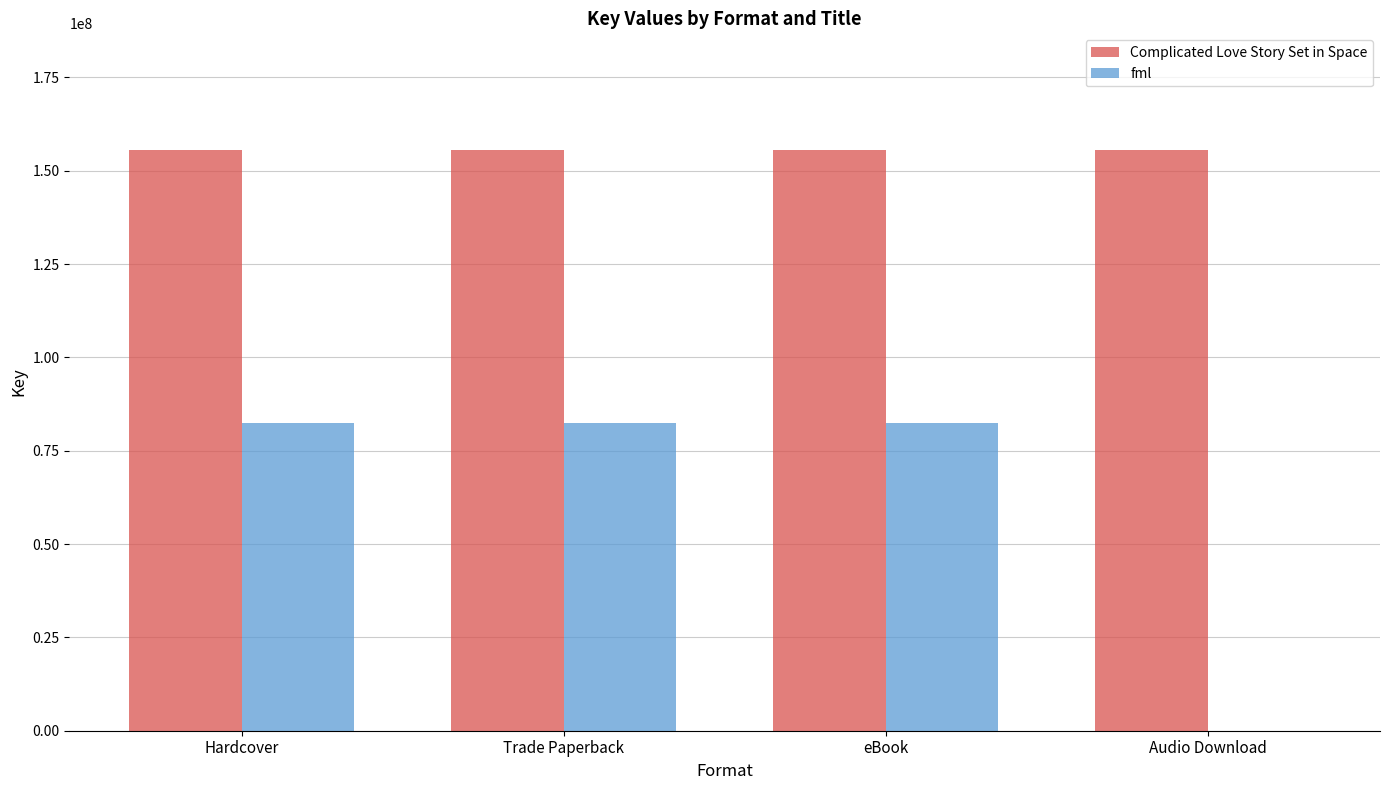

Reading right to left, extract all data points from this chart.

Complicated Love Story Set in Space: 155693090	155693090	155693090	155693090
fml: 0	82364355	82364355	82364355